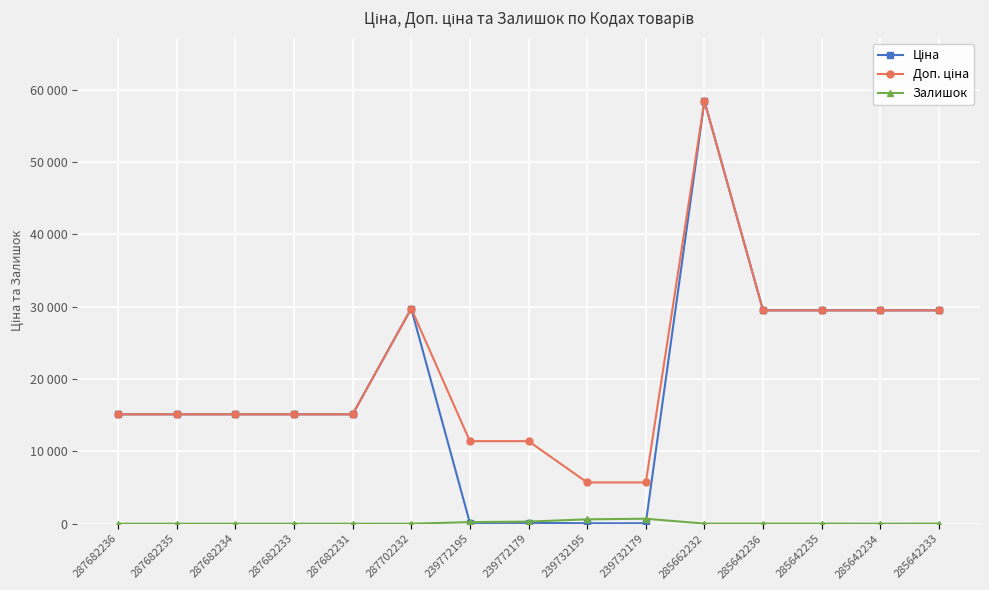

How many lines are shown in the chart?

3